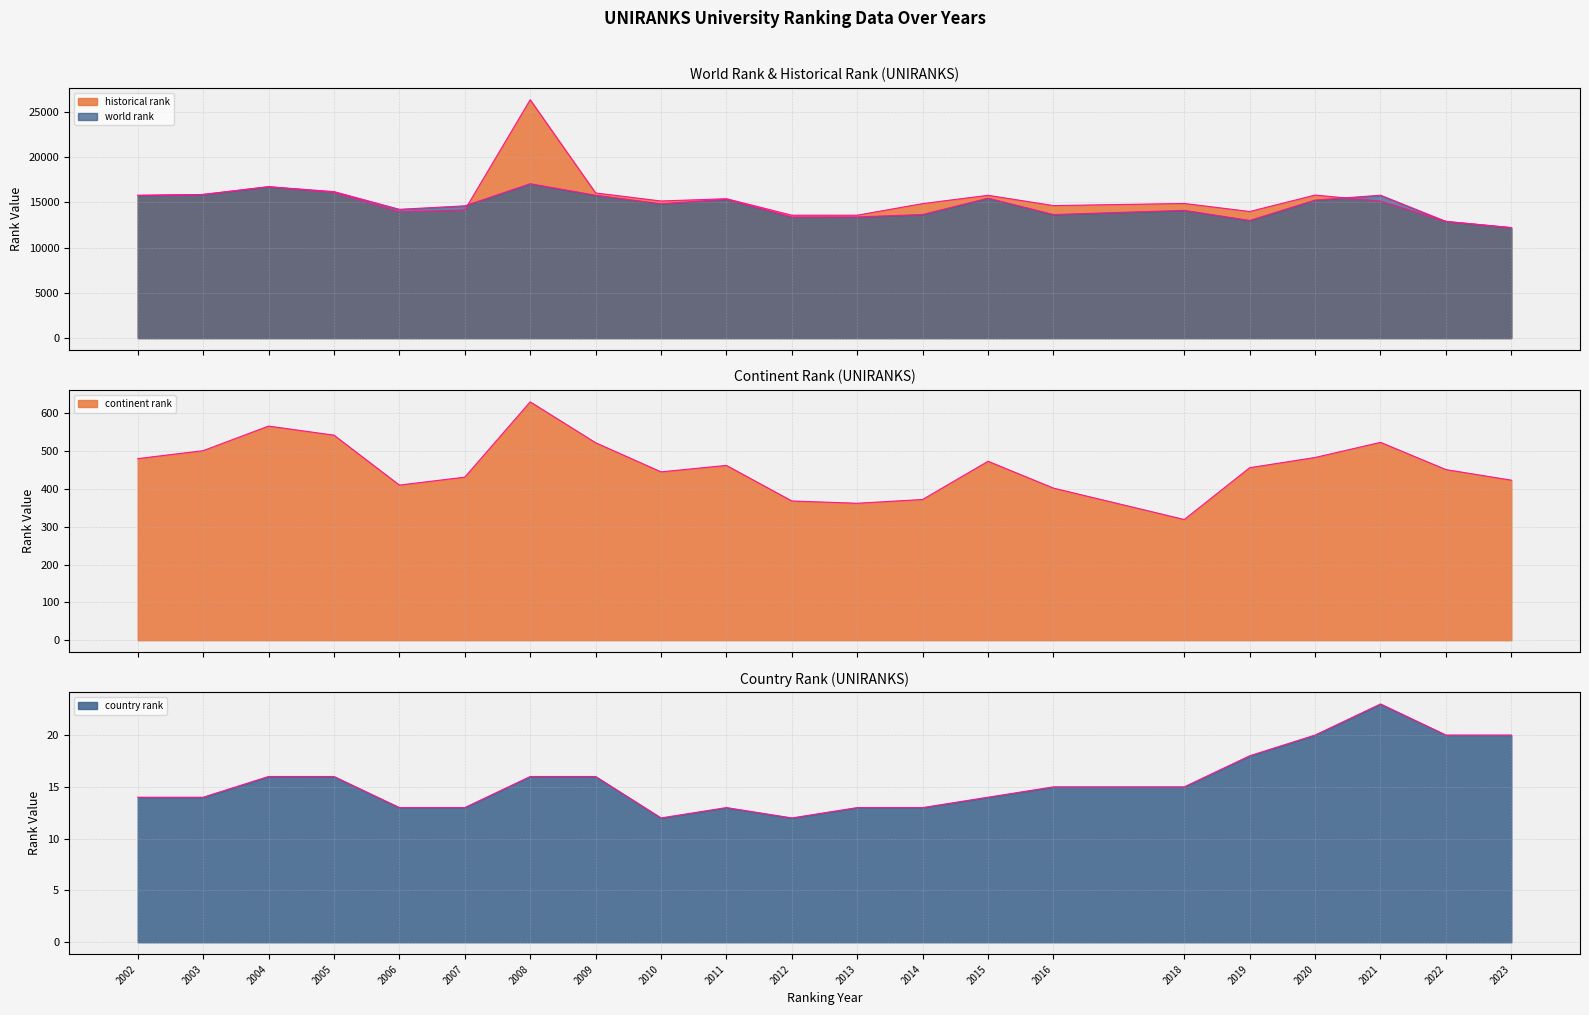

True or false: world rank has more than 1 points higher than both neighbors.

True